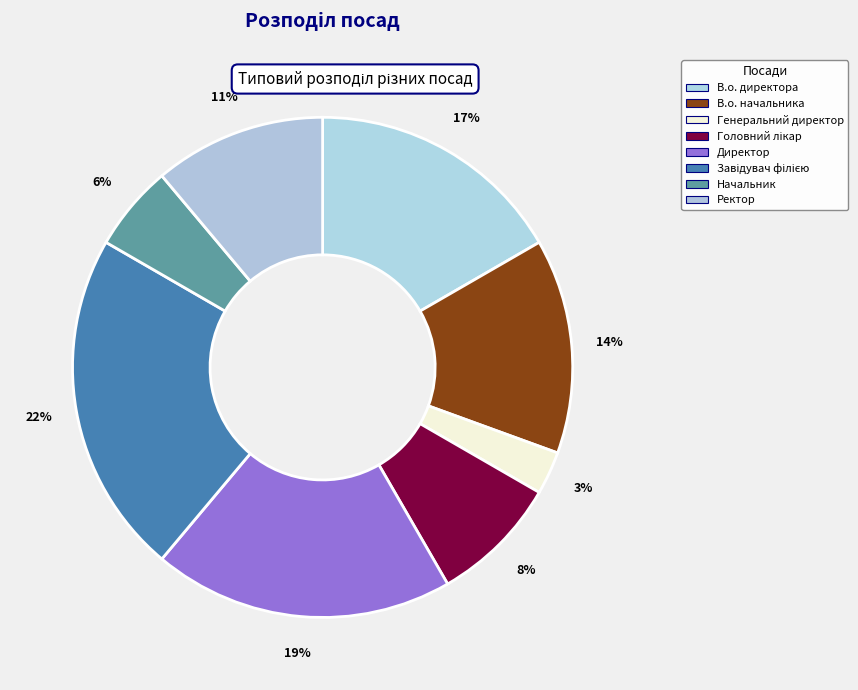

What portion of the pie excludes В.о. директора?

83.3%